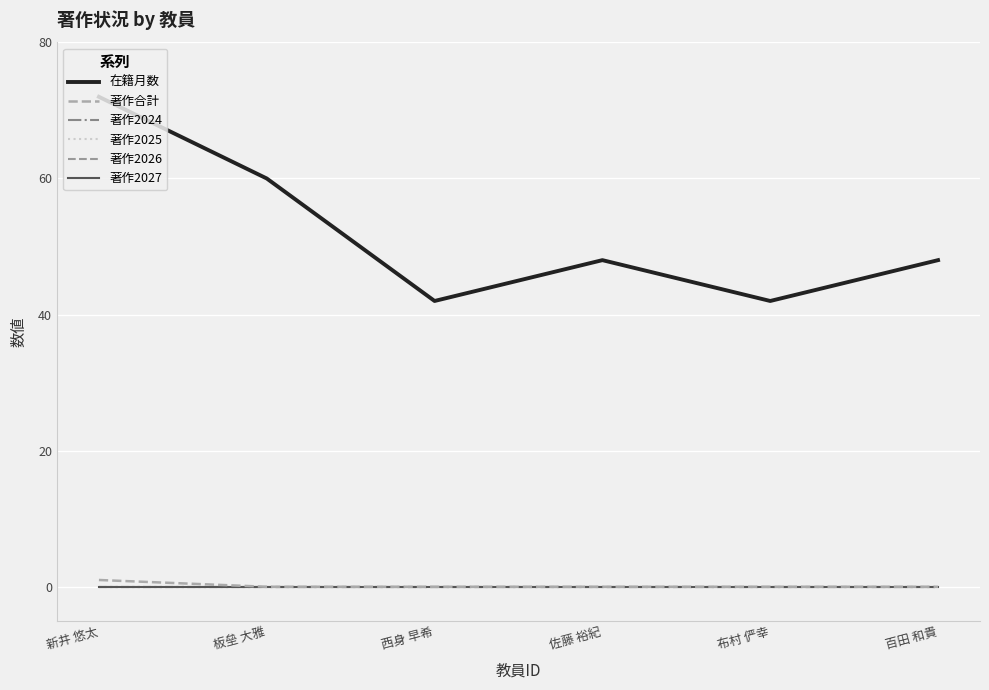

Where does the 在籍月数 series first go above 48?

新井 悠太